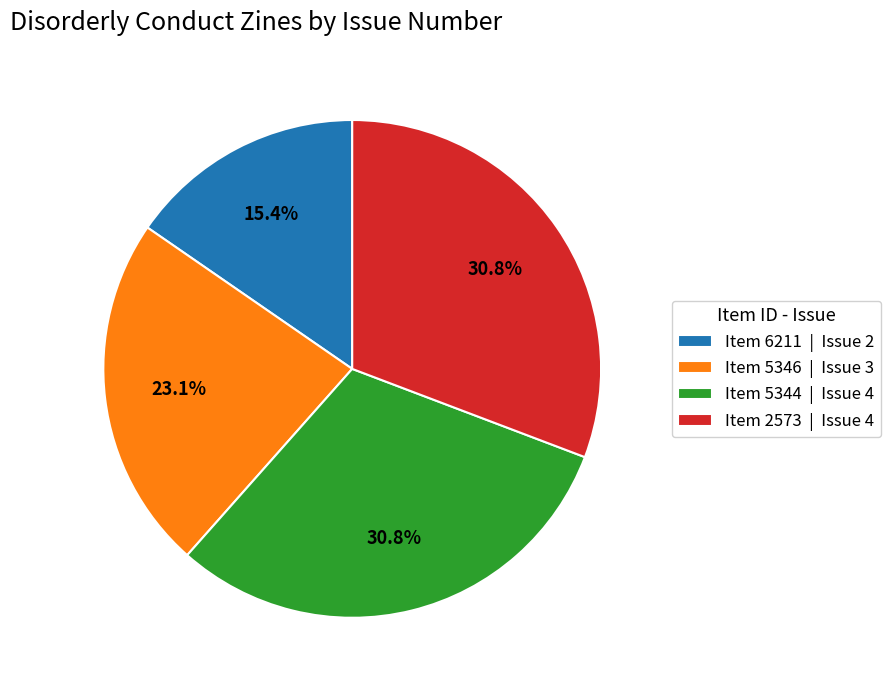

Do Item 6211 | Issue 2 and Item 2573 | Issue 4 together represent more than half of the pie?

No